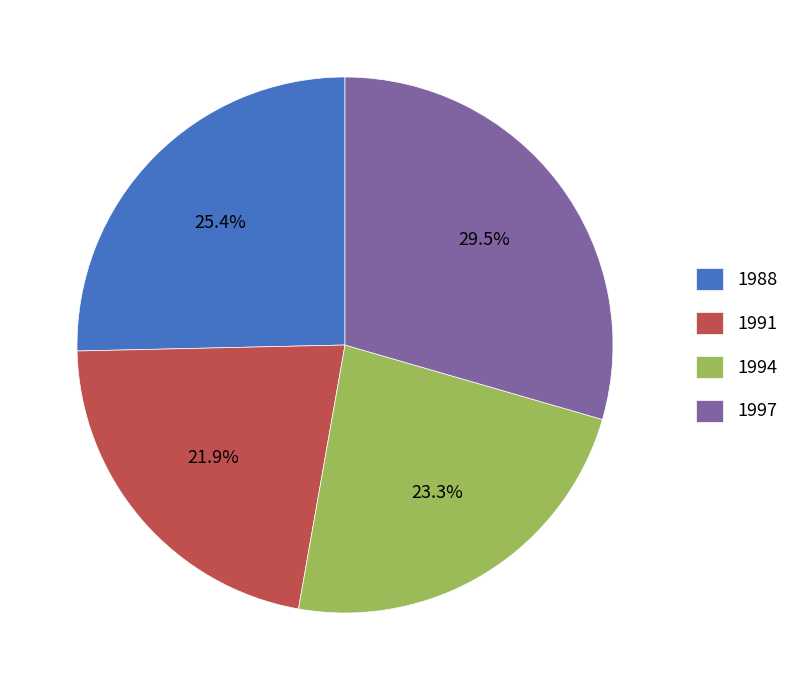

True or false: 1994 accounts for 18% of the total.

False